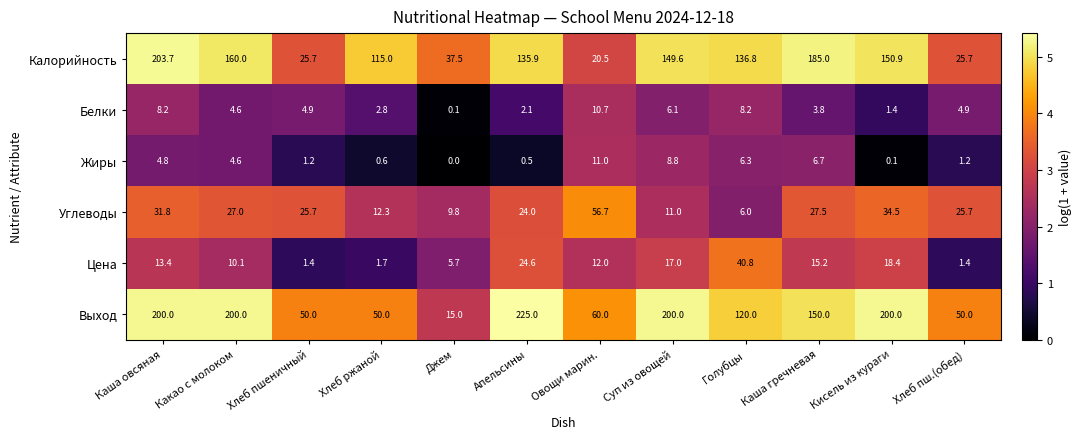

Rank the series by their maximum value, from highest to lowest.

Выход, Калорийность, Углеводы, Цена, Жиры, Белки